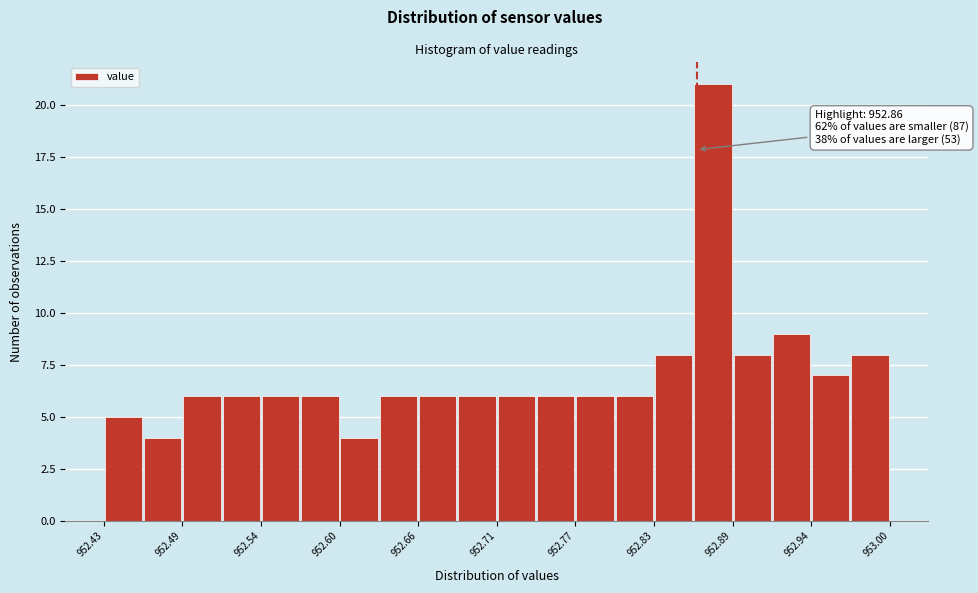

Read against the x-axis, roughly where is the centre of the tallest bar?

952.87